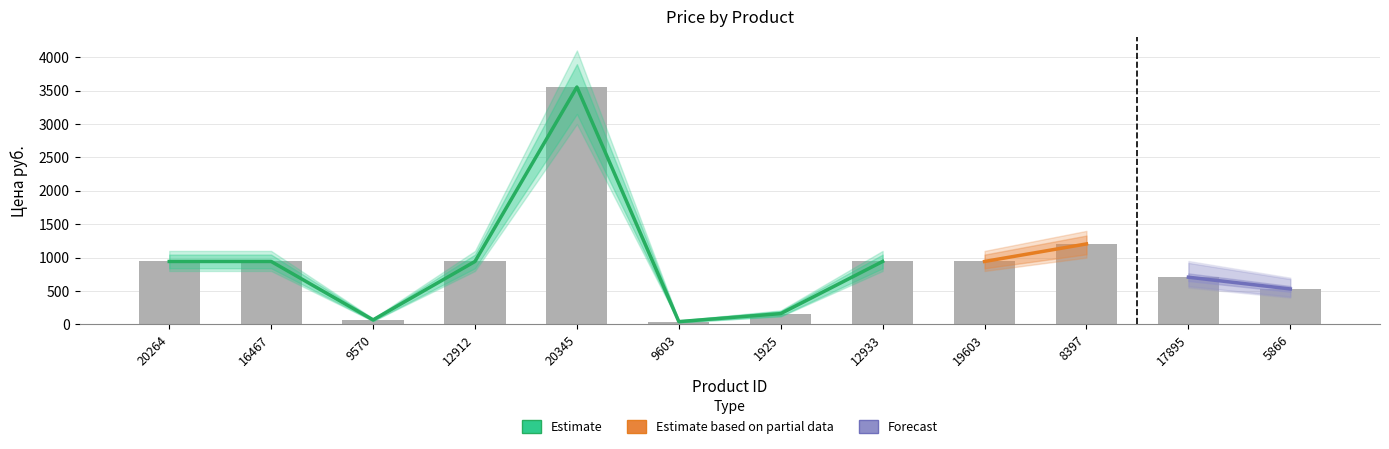

True or false: the data shows 1748.5 at 8397.

False